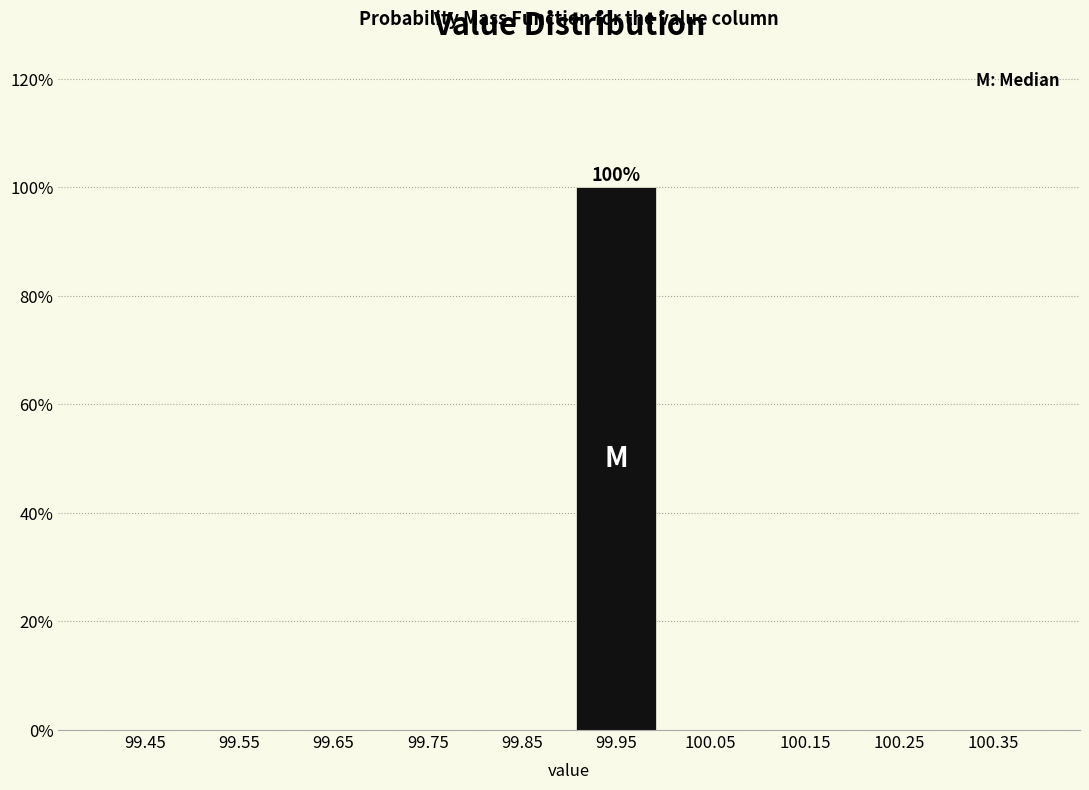

Over which range of the x-axis is the bar tallest?

99.9 to 100.0